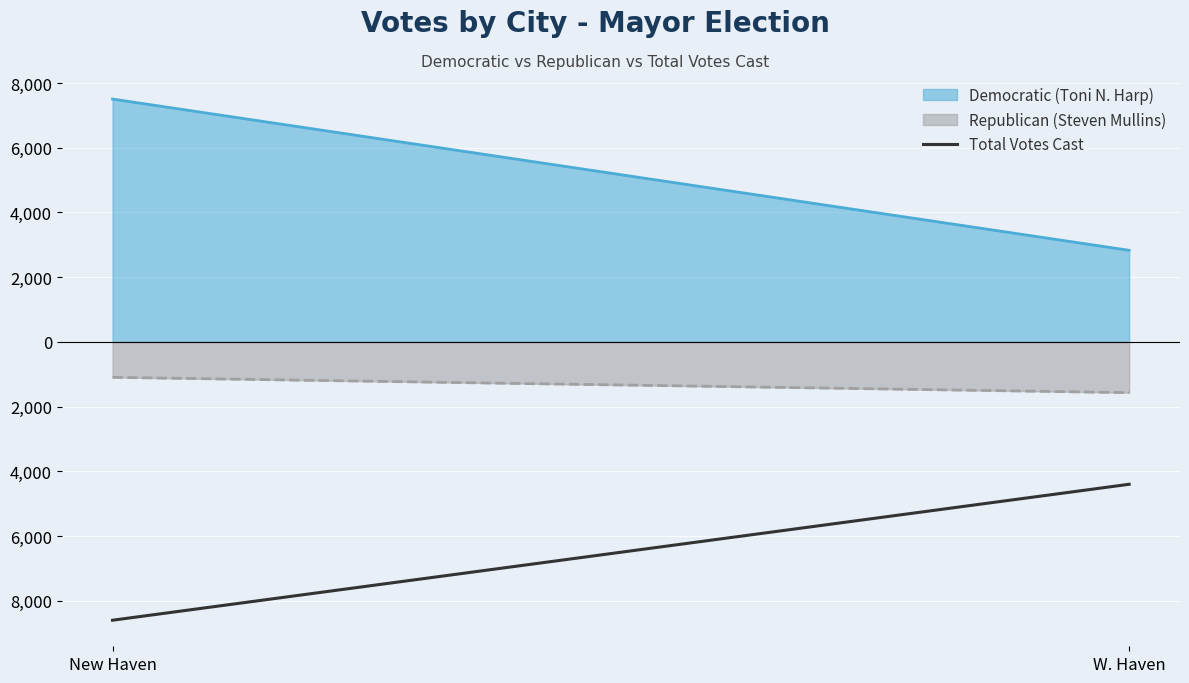

Reading right to left, extract all data points from this chart.

-4398	-8599